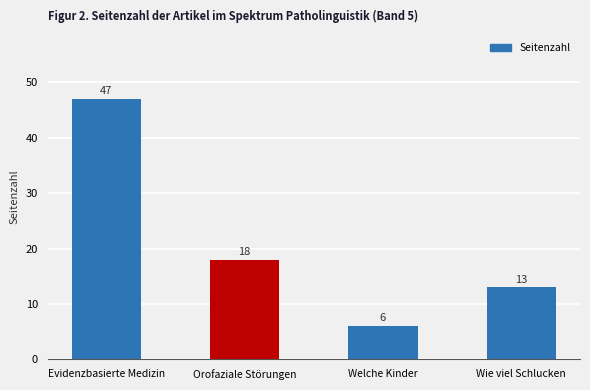

Which category has the lowest value across all series?

Welche Kinder